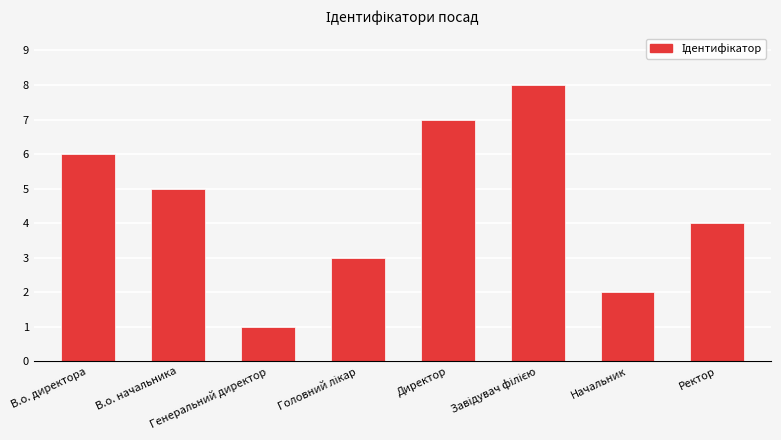

Count the values in the range 3 to 7.

5